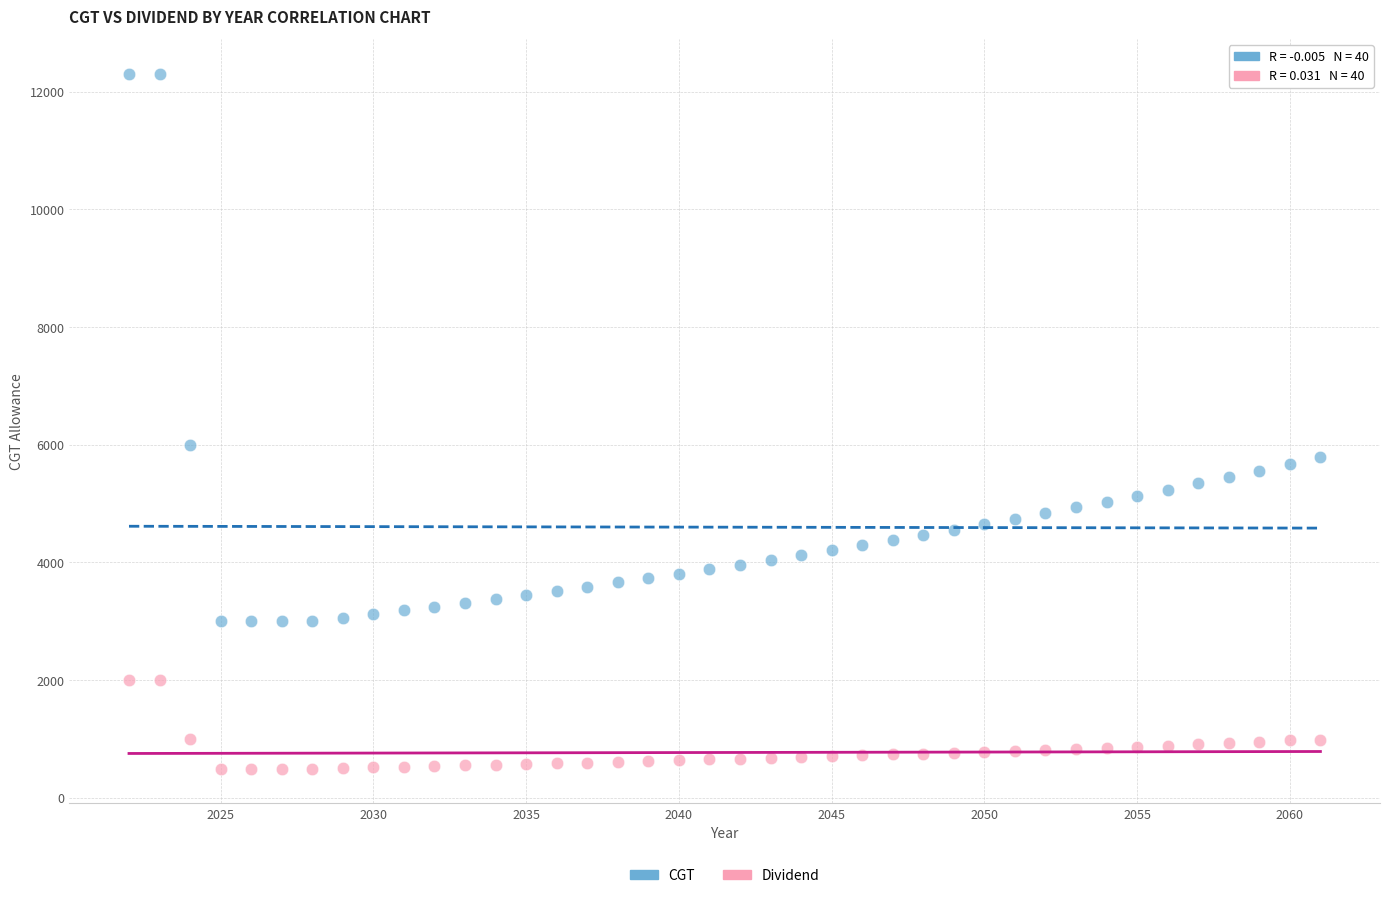

Which series has the widest spread of Y values?

CGT